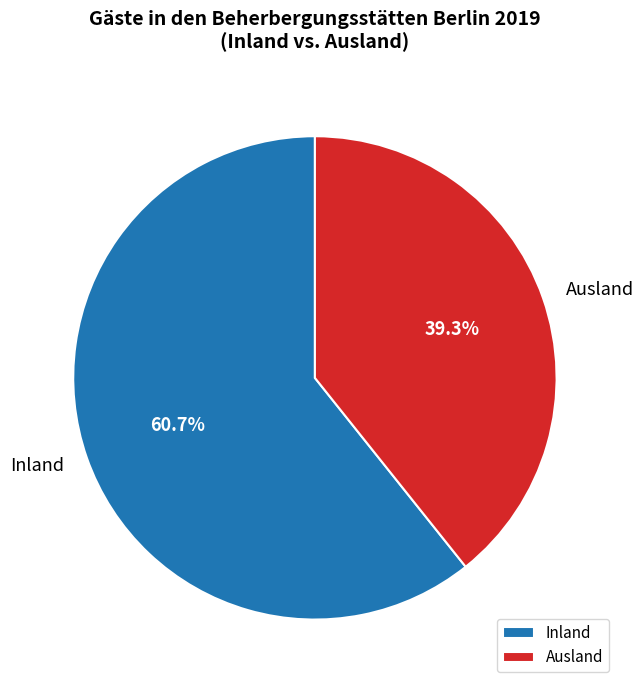

What is the largest slice in the pie chart?

Inland